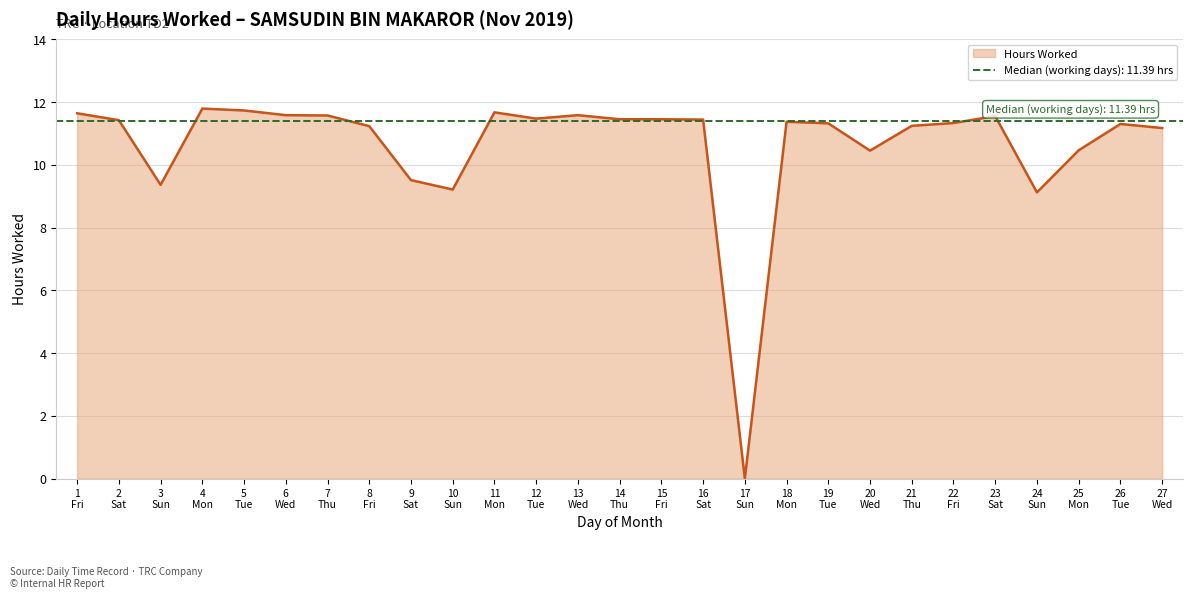

What is the maximum value for Hours Worked?

11.8